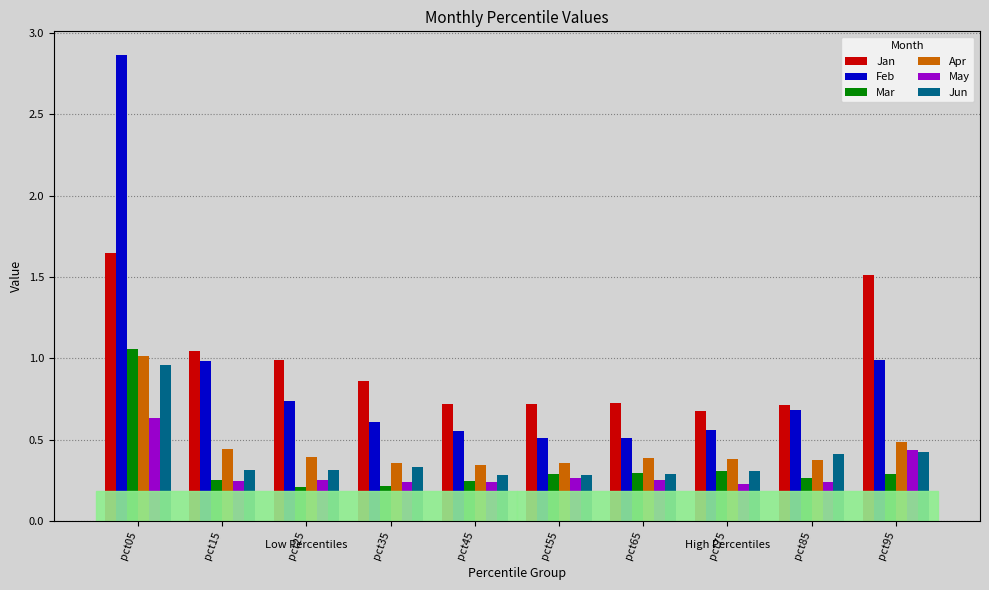

What is the sum of the Jun values at pct05 and pct95?

1.4